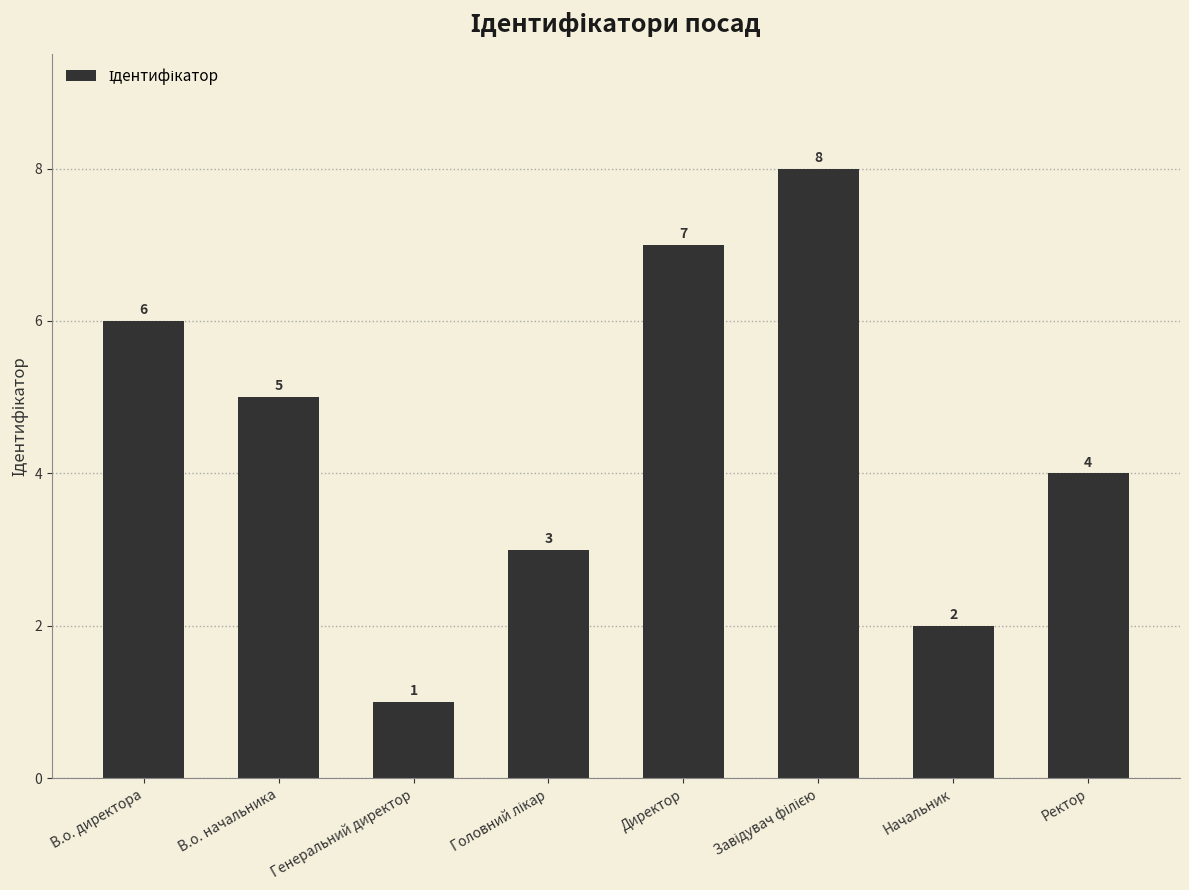

How many values are between 3 and 7?

5